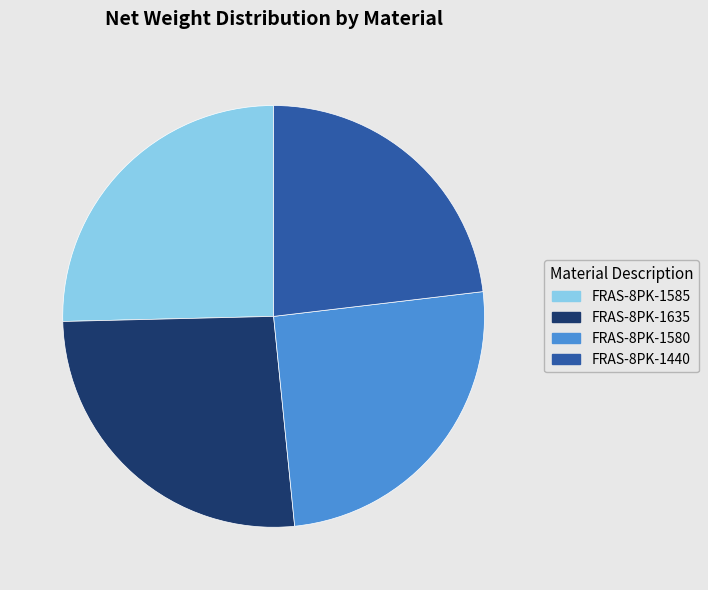

Is there any slice that represents more than half of the pie?

No